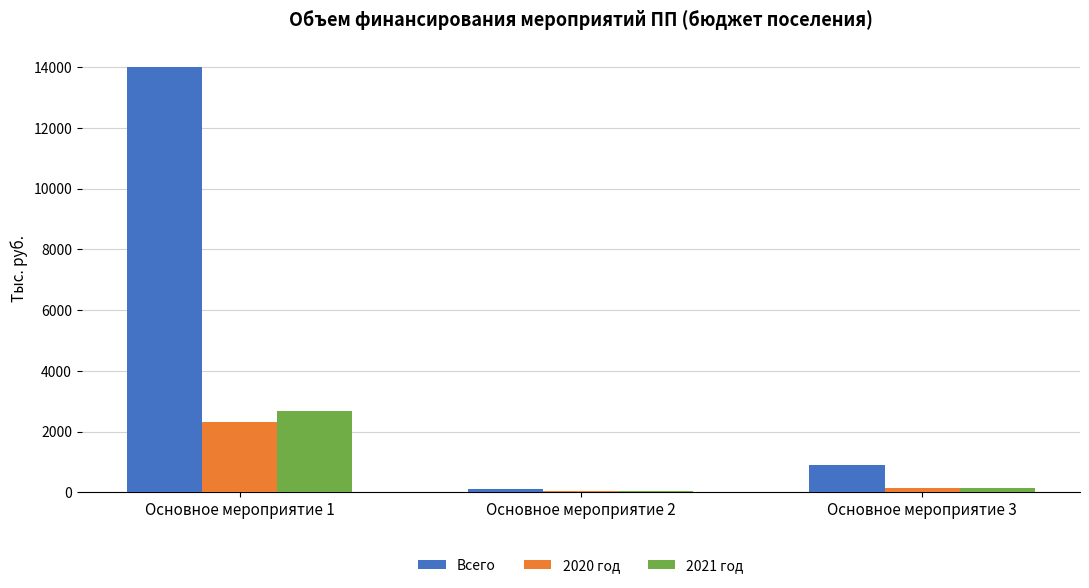

Are the bars horizontal?

No